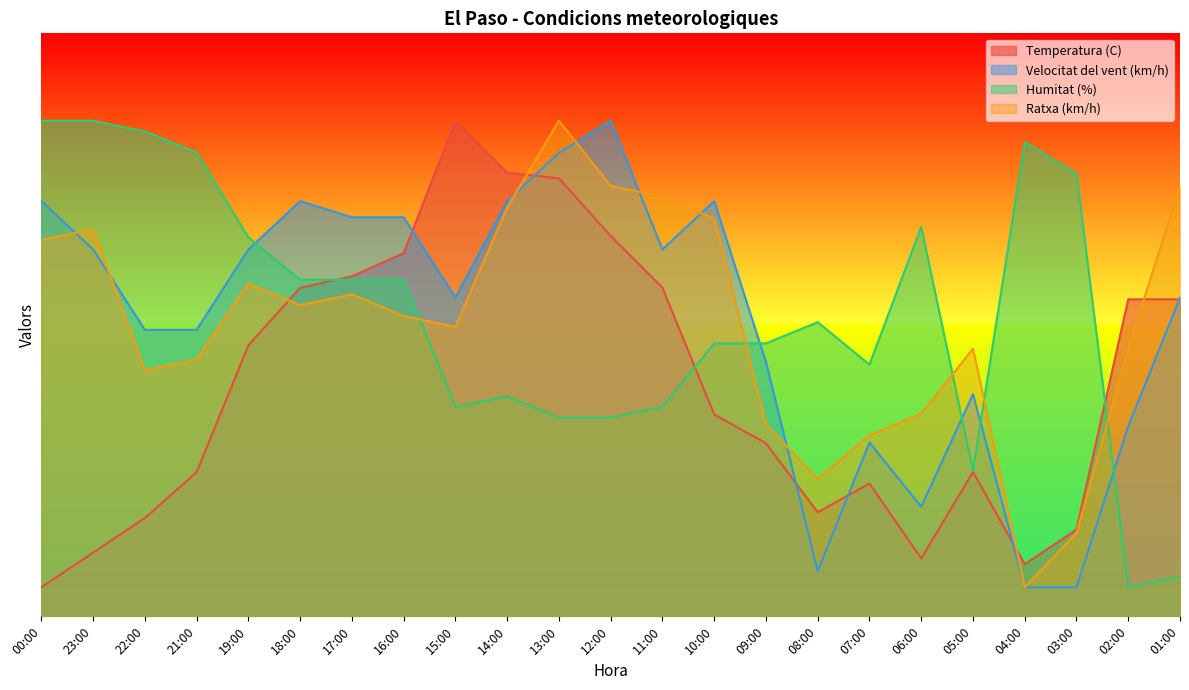

How many data points does each series have?

23